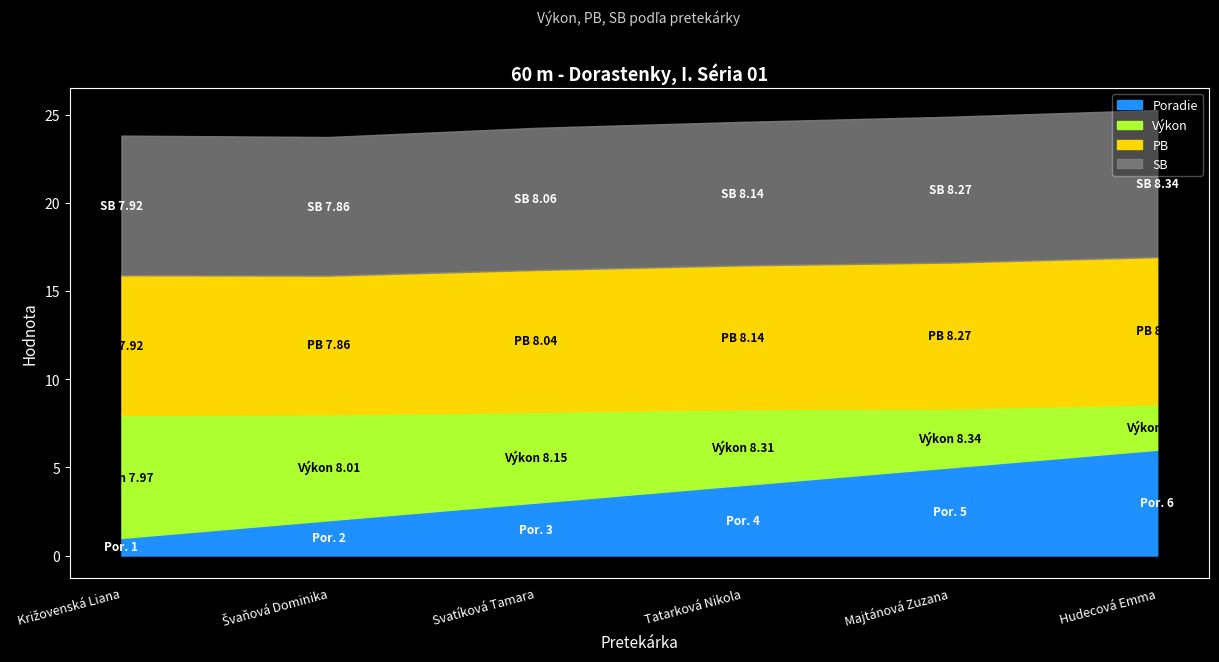

Which series has the largest total across all categories?

Výkon